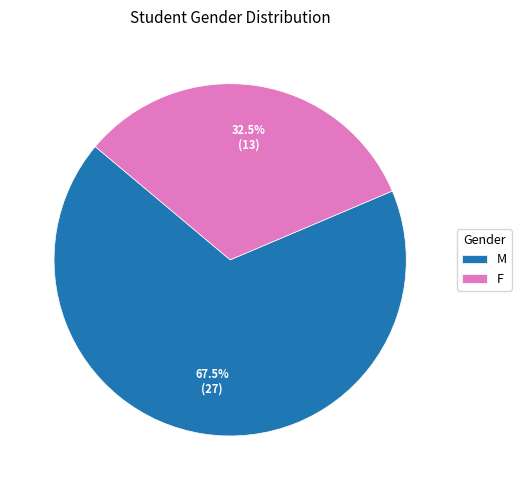

Do F and M together represent more than half of the pie?

Yes